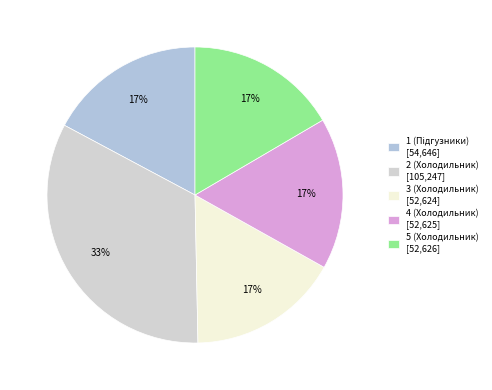

Is 5 (Холодильник) the majority of the pie?

No